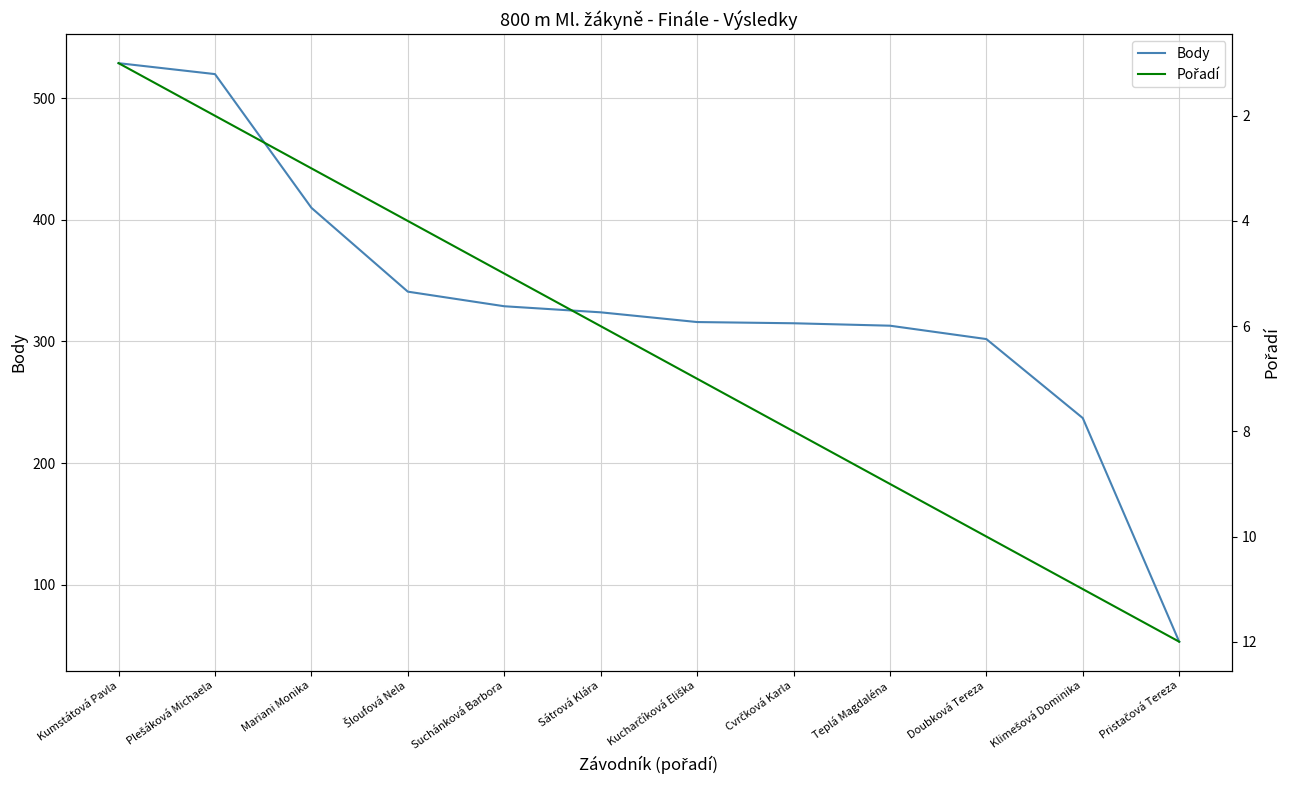

Reading left to right, list all the values displayed in this chart.

Body: Kumstátová Pavla=529	Plešáková Michaela=520	Mariani Monika=410	Šloufová Nela=341	Suchánková Barbora=329	Sátrová Klára=324	Kucharčíková Eliška=316	Cvrčková Karla=315	Teplá Magdaléna=313	Doubková Tereza=302	Klimešová Dominika=237	Pristačová Tereza=53
Pořadí: Kumstátová Pavla=1	Plešáková Michaela=2	Mariani Monika=3	Šloufová Nela=4	Suchánková Barbora=5	Sátrová Klára=6	Kucharčíková Eliška=7	Cvrčková Karla=8	Teplá Magdaléna=9	Doubková Tereza=10	Klimešová Dominika=11	Pristačová Tereza=12